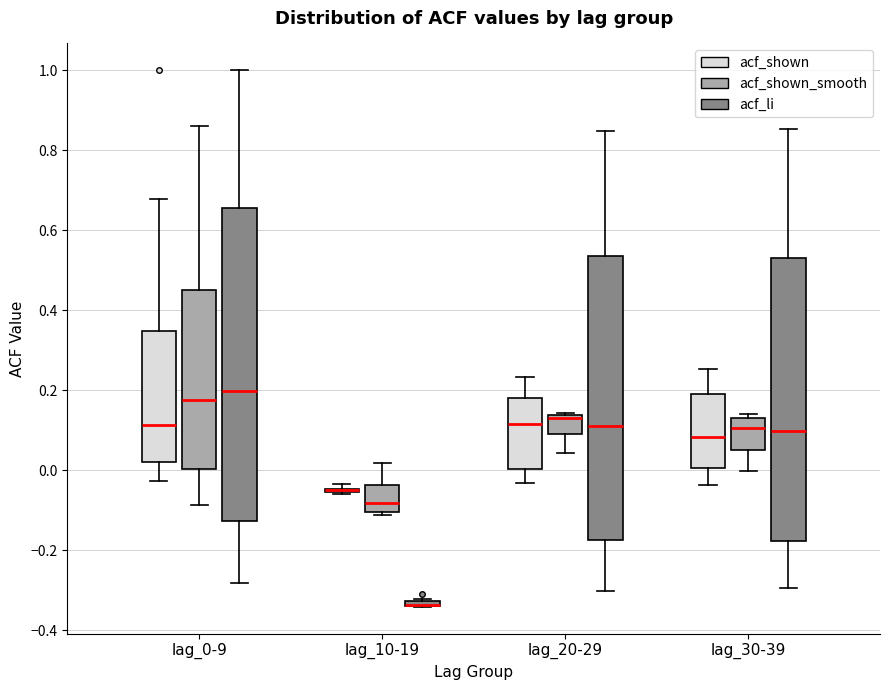

Which box is the tallest, from its lower edge to its upper edge?

lag_0-9 (acf_li)